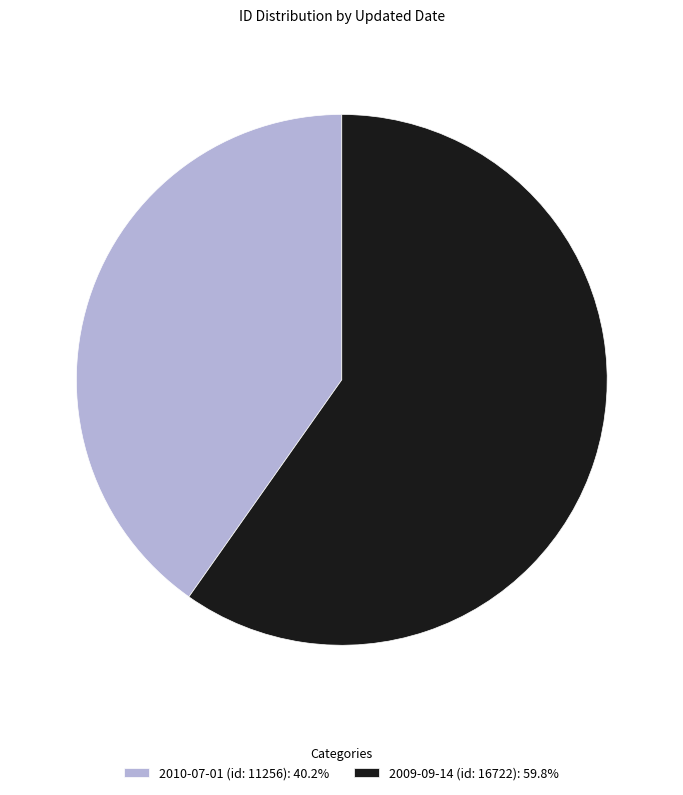

Is it true that 2010-07-01 (id: 11256) is 40% of the pie?

True